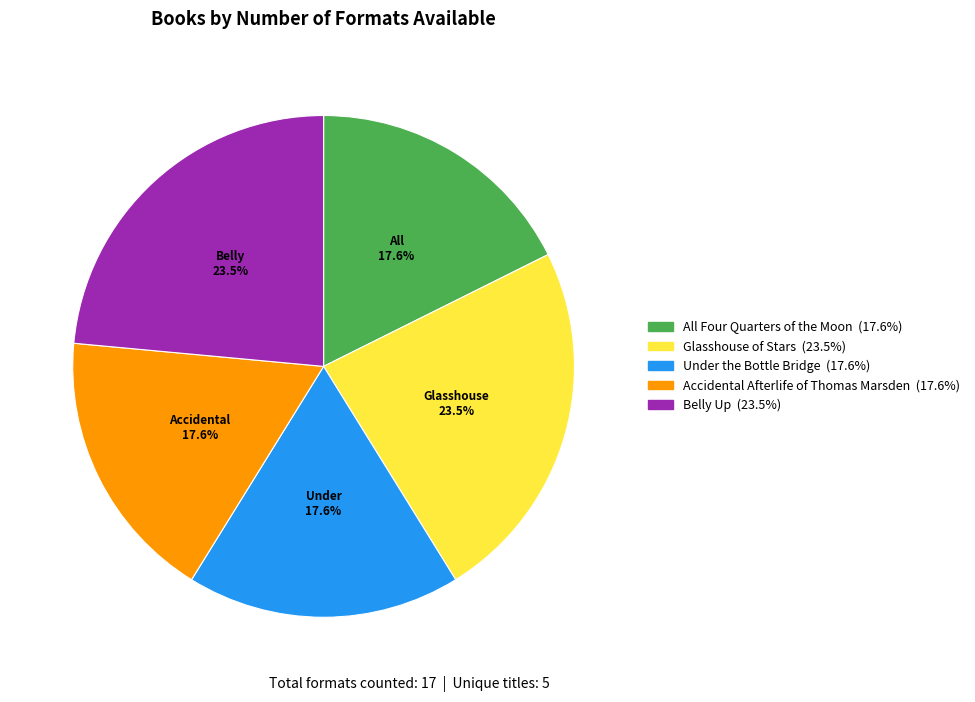

To the nearest percent, what is the combined percentage of Glasshouse of Stars and All Four Quarters of the Moon?

41%